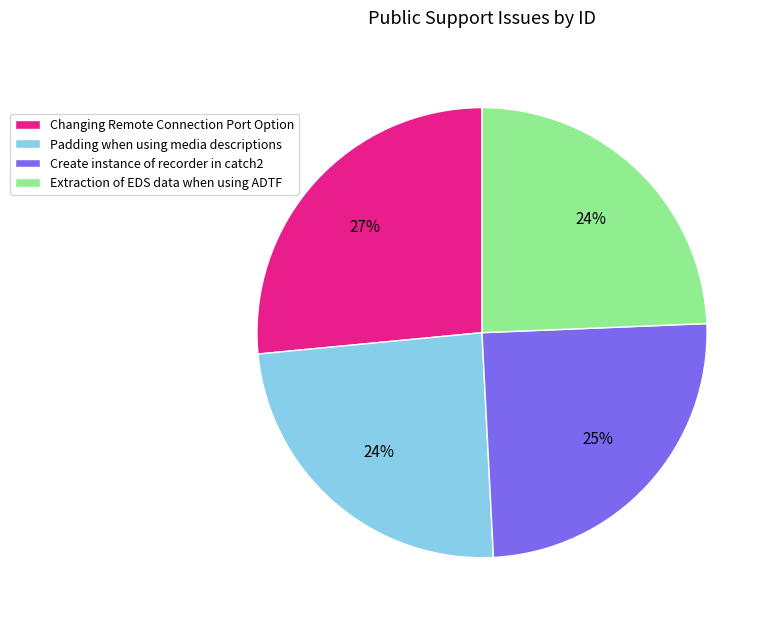

How many segments does this pie chart have?

4